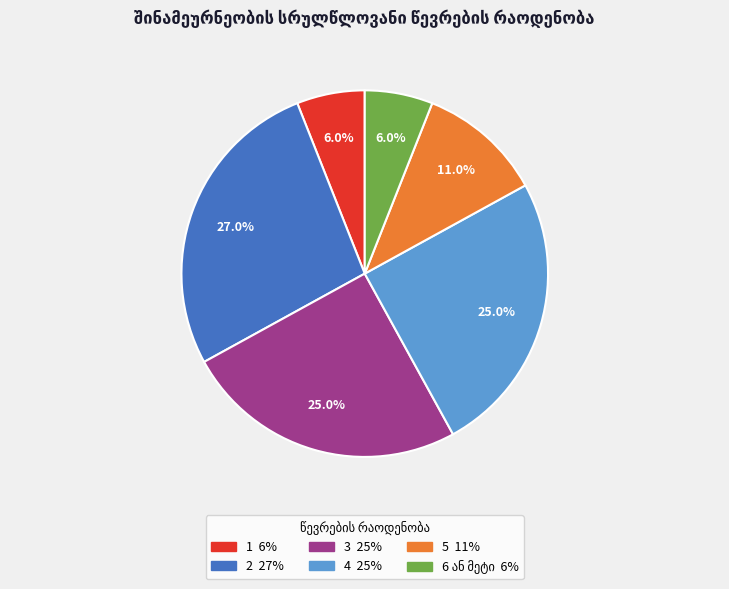

Approximately how many times larger is the value at 4 compared to 1?

4.2